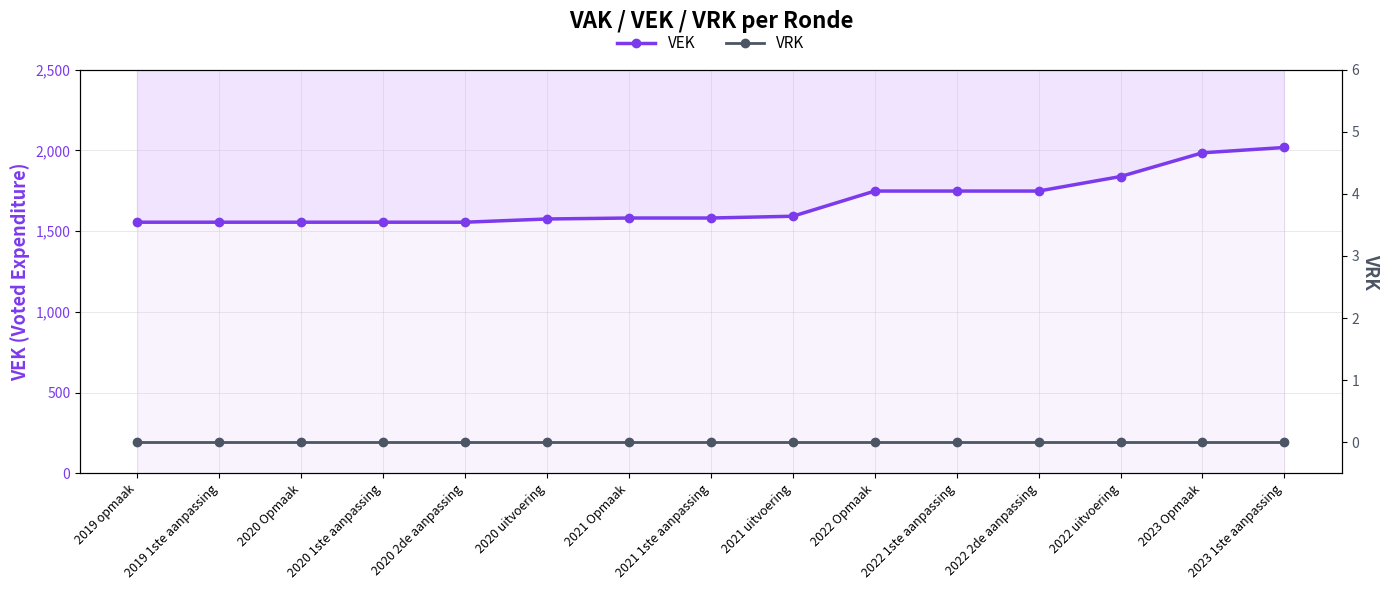

How many series are shown in this chart?

2